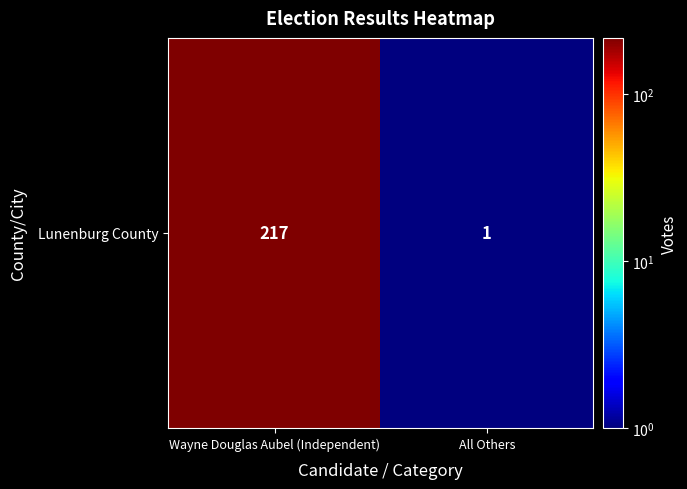

Rank the categories by value from lowest to highest.

All Others, Wayne Douglas Aubel (Independent)